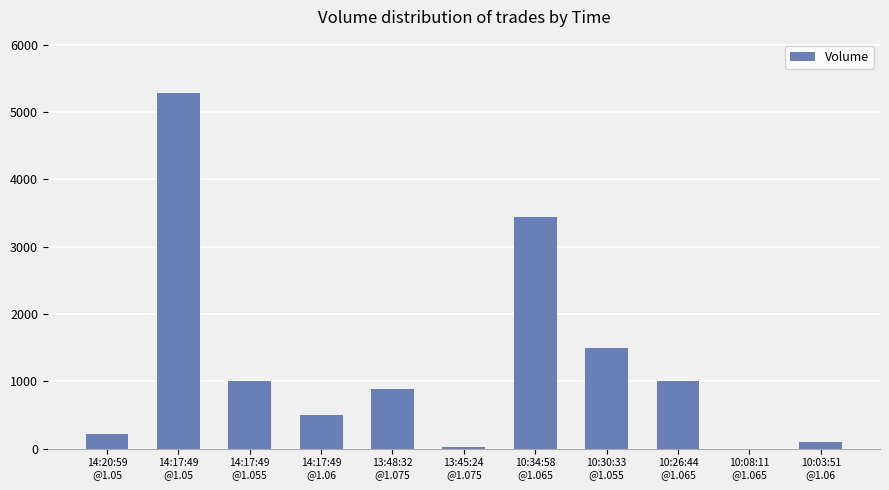

What is the change in value from 14:17:49
@1.06 to 10:26:44
@1.065?

+500